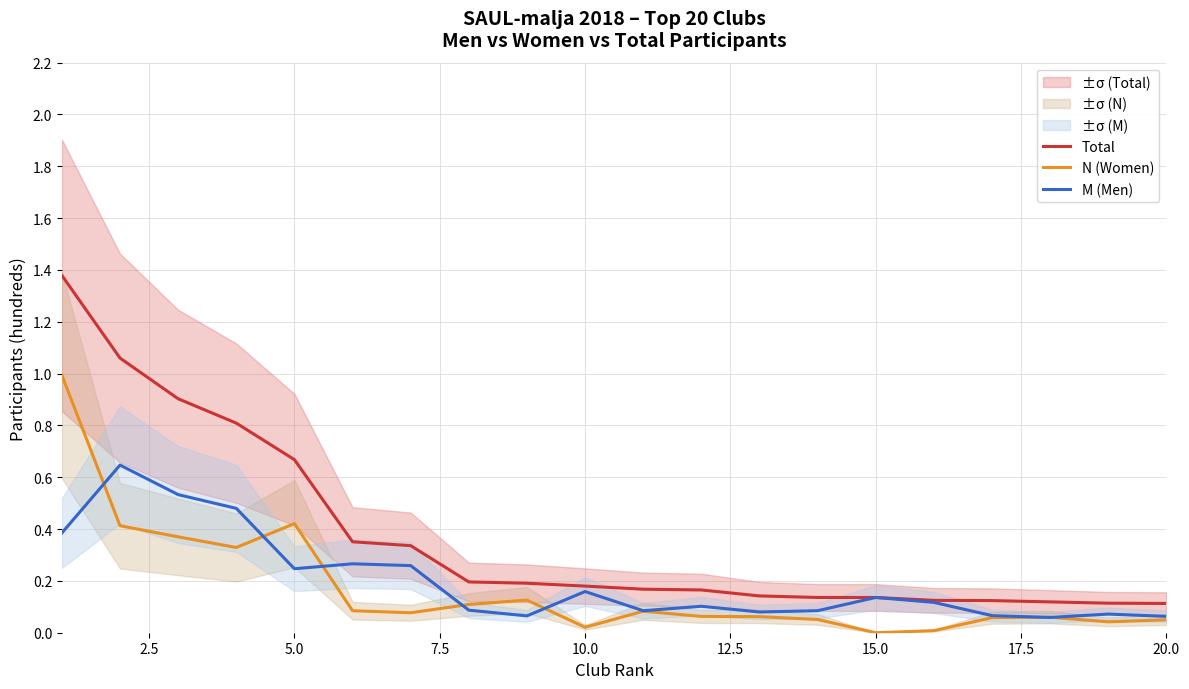

What is the highest value of the Total series?

1.4